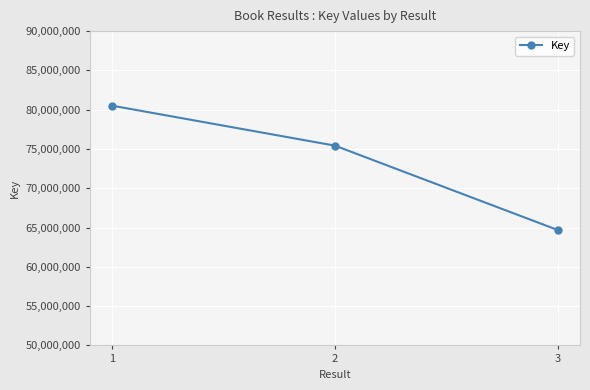

Reading left to right, what are all the values shown in this chart?

80508488	75423318	64686870